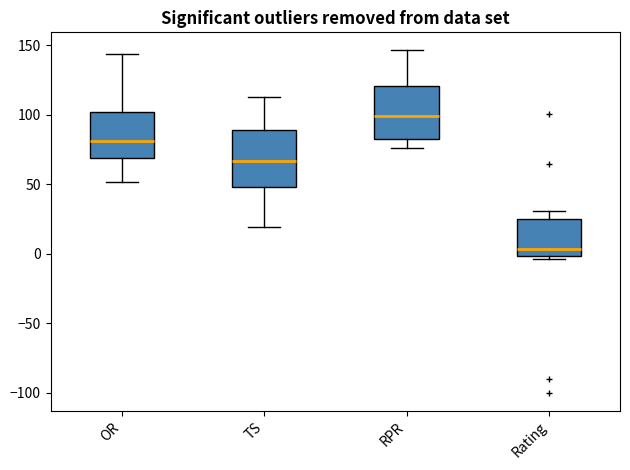

Reading left to right, transcribe this box plot: for each box, give where its median line is, the range the box spans, and where its two whiskers end, as read against the y-axis. The values are not printed on the chart, so give them approximately, as read against the axis.

OR: median 80, box 70 to 100, whiskers 50 to 145
TS: median 65, box 50 to 90, whiskers 20 to 115
RPR: median 100, box 85 to 120, whiskers 75 to 145
Rating: median 5, box 0 to 25, whiskers -5 to 30